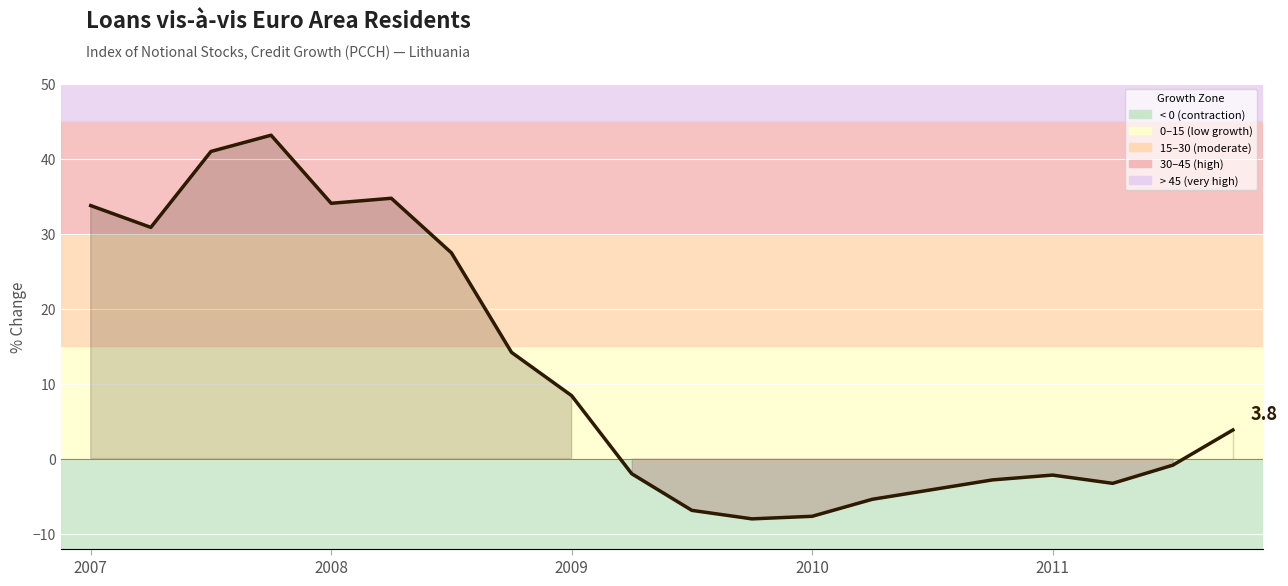

What is the greatest value displayed?

43.1